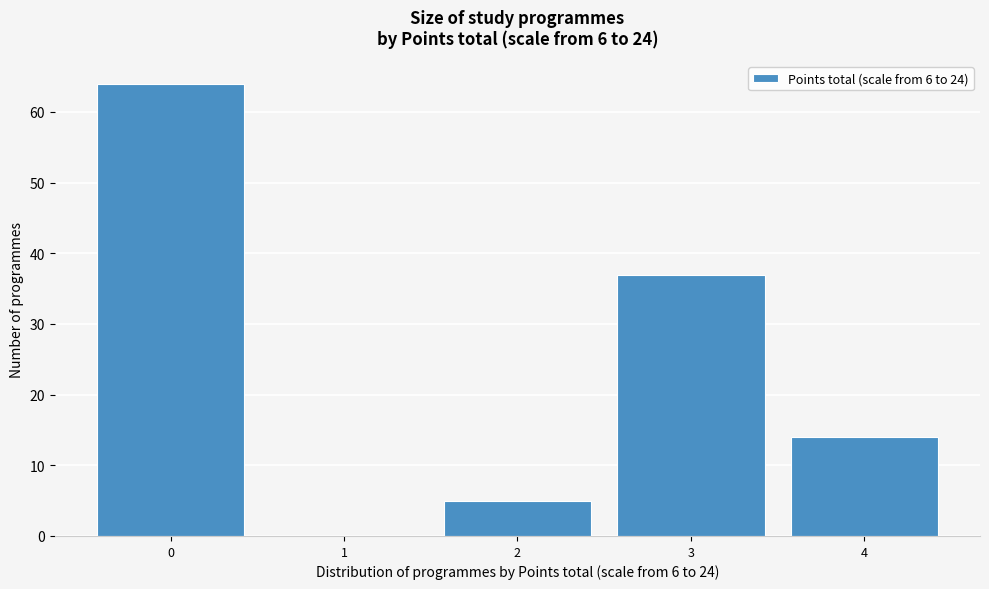

Reading left to right, list all the values displayed in this chart.

0=64	1=0	2=5	3=37	4=14